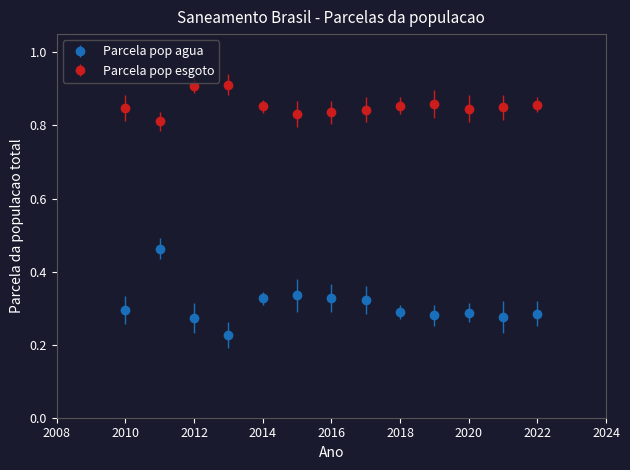

Which series has the widest spread of values?

Parcela pop agua